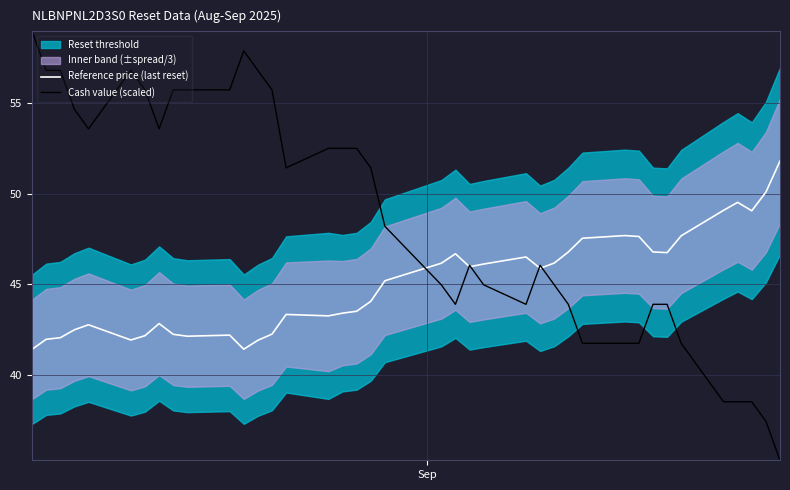

Rank the series by their average value, from lowest to highest.

Reference price (last reset), Cash value (scaled)